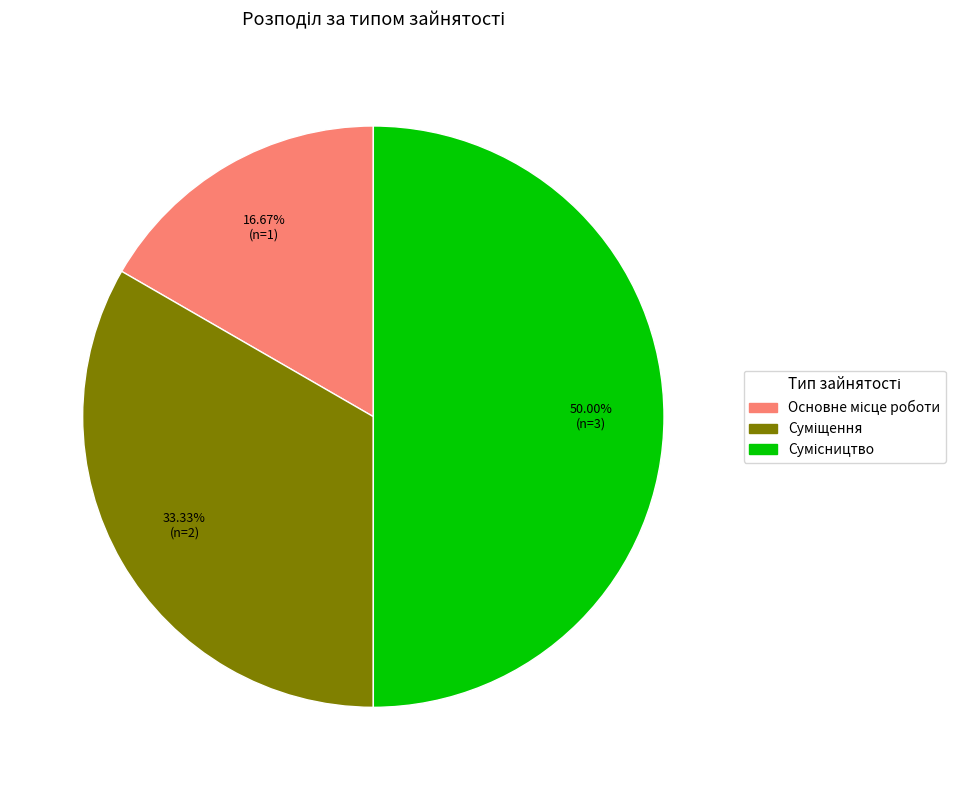

How many slices are in this pie chart?

3